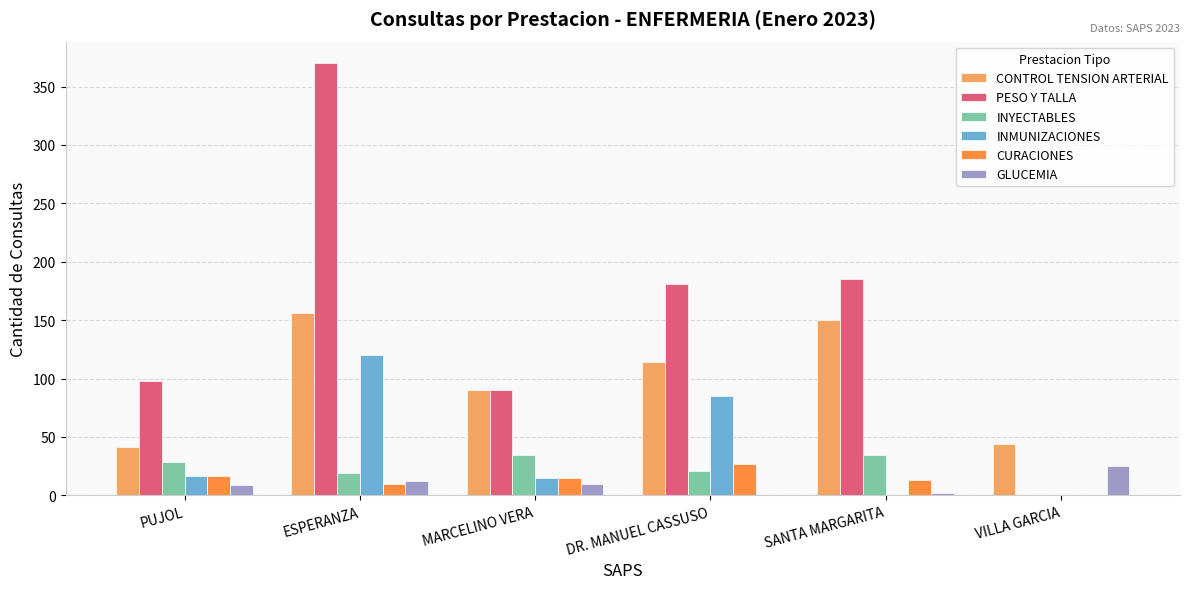

The PESO Y TALLA series shows 45 at DR. MANUEL CASSUSO. True or false?

False